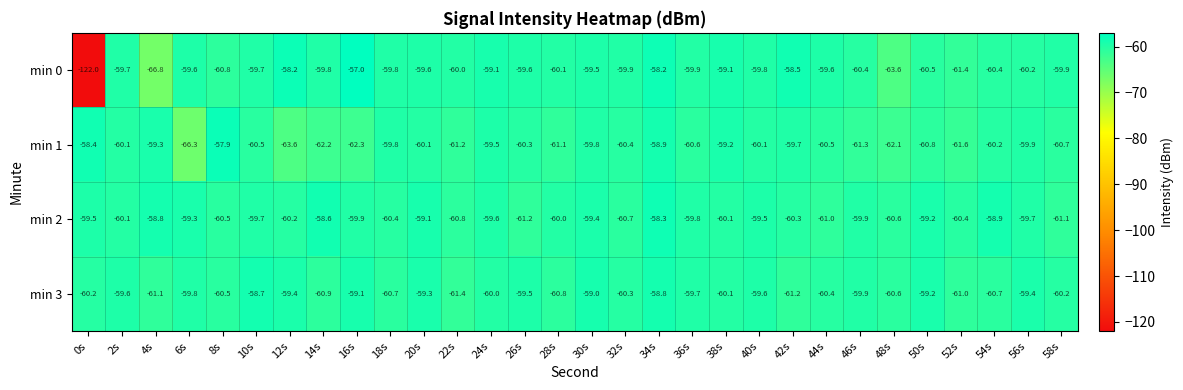

Which category has the highest value across all series?

16s